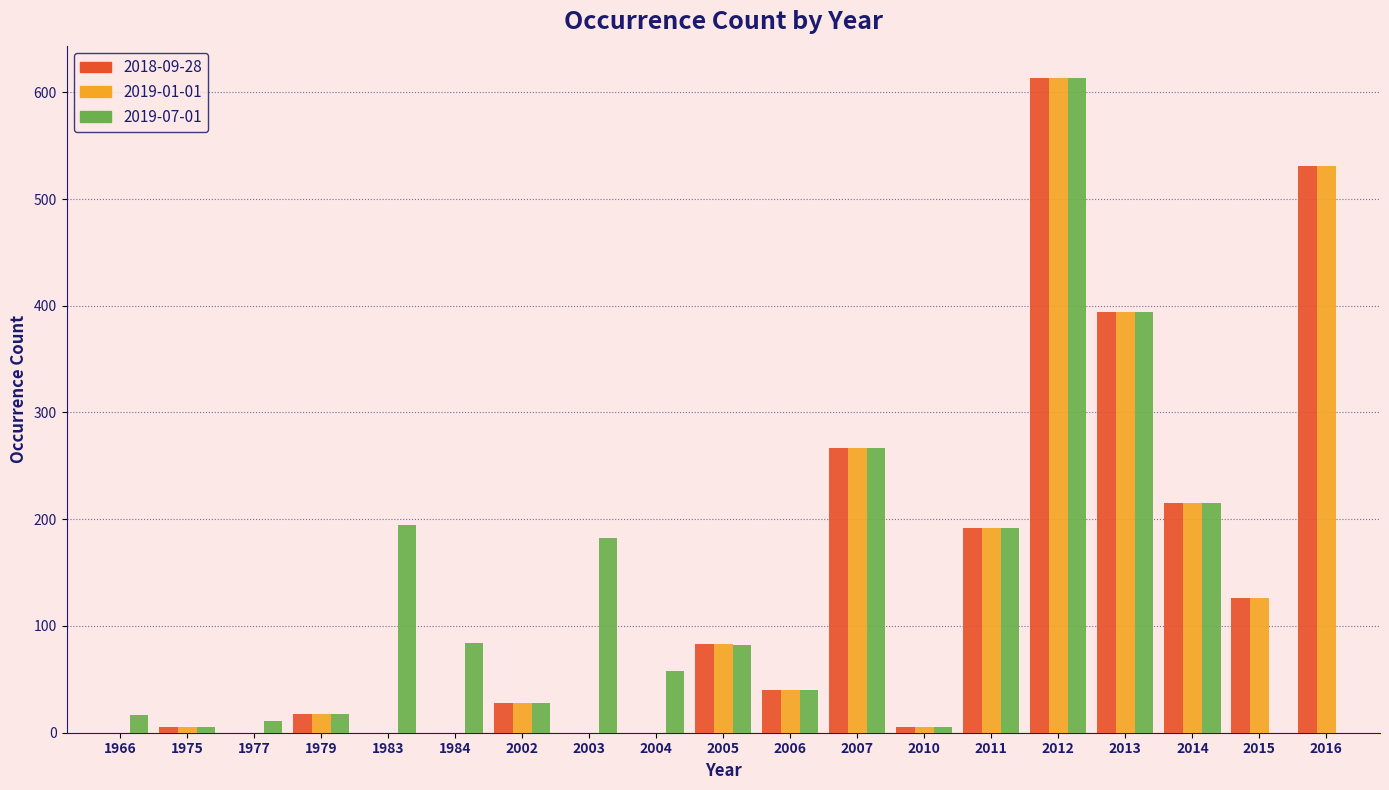

At which category is the sum across all series the highest?

2012